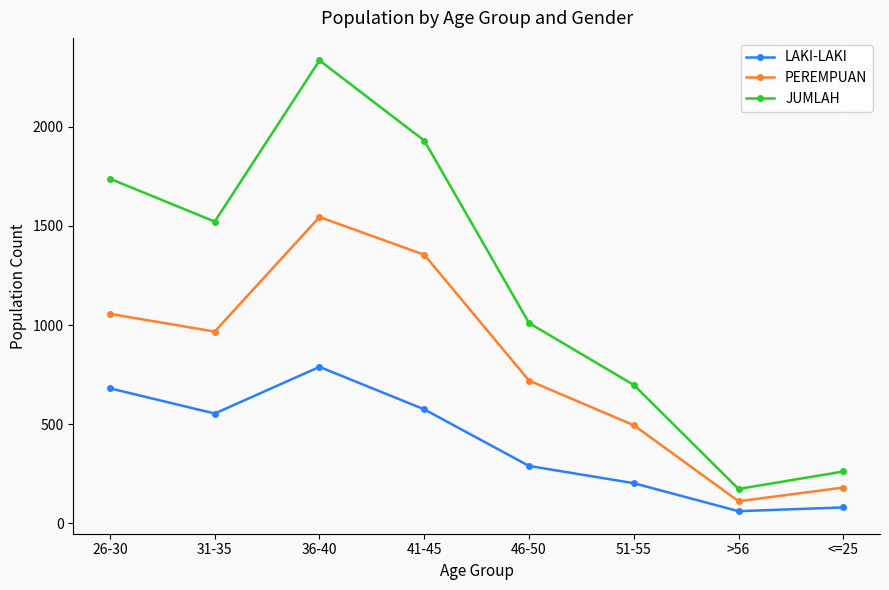

At which label does PEREMPUAN first exceed 967?

26-30